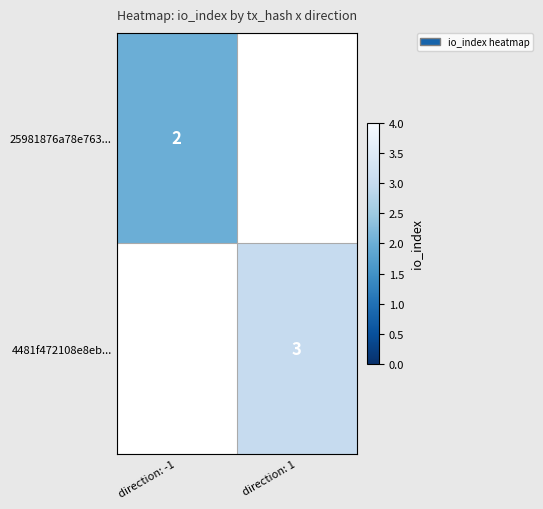

At which category does the chart reach its peak across all series?

direction: 1